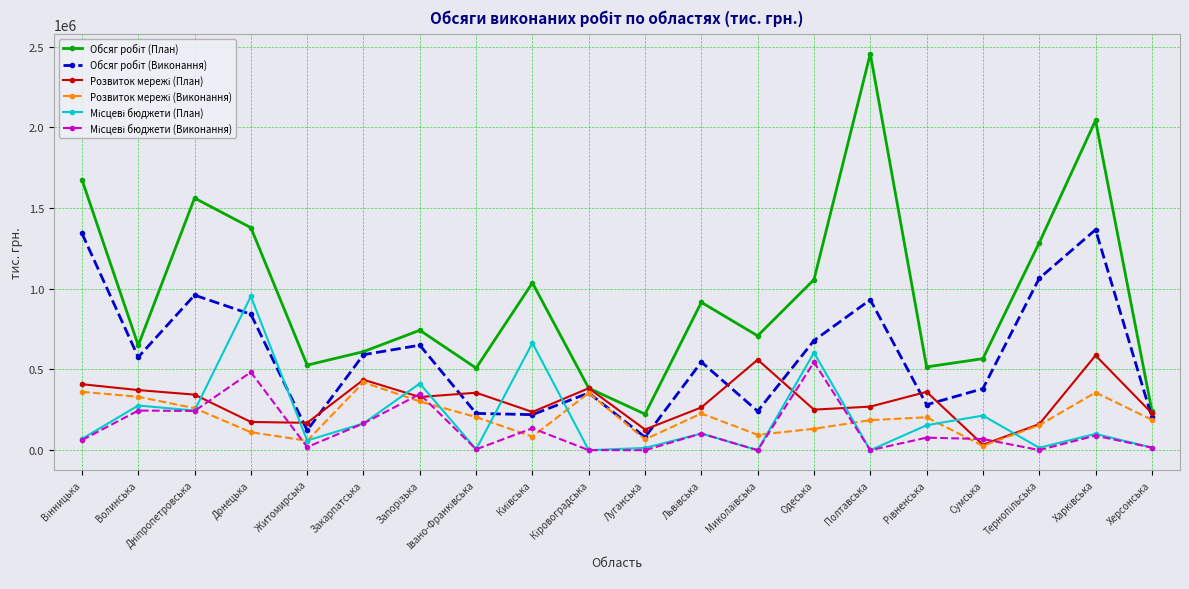

At which category does the chart reach its peak across all series?

Полтавська